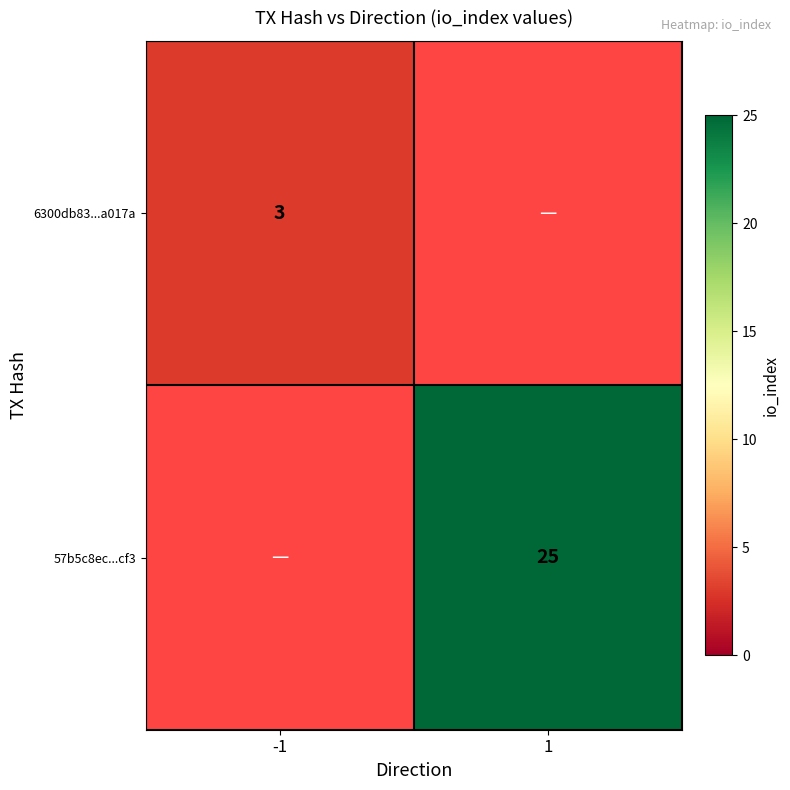

Between 1 and -1, which is larger?

-1